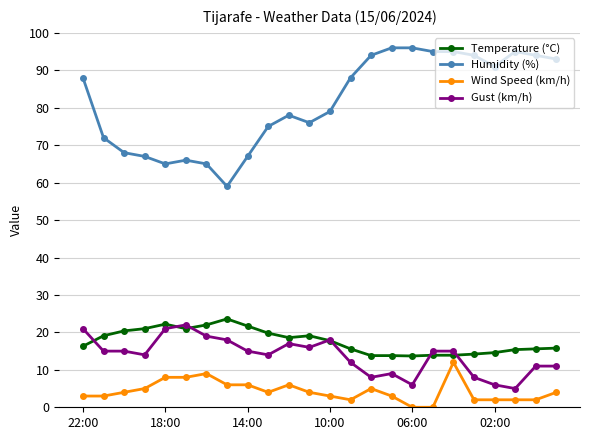

What is the value of the Wind Speed (km/h) point at the 7th from the left?

9.0